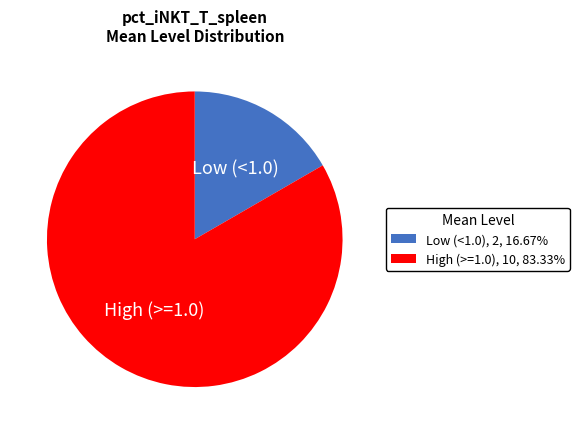

Is there a majority slice in this chart?

Yes